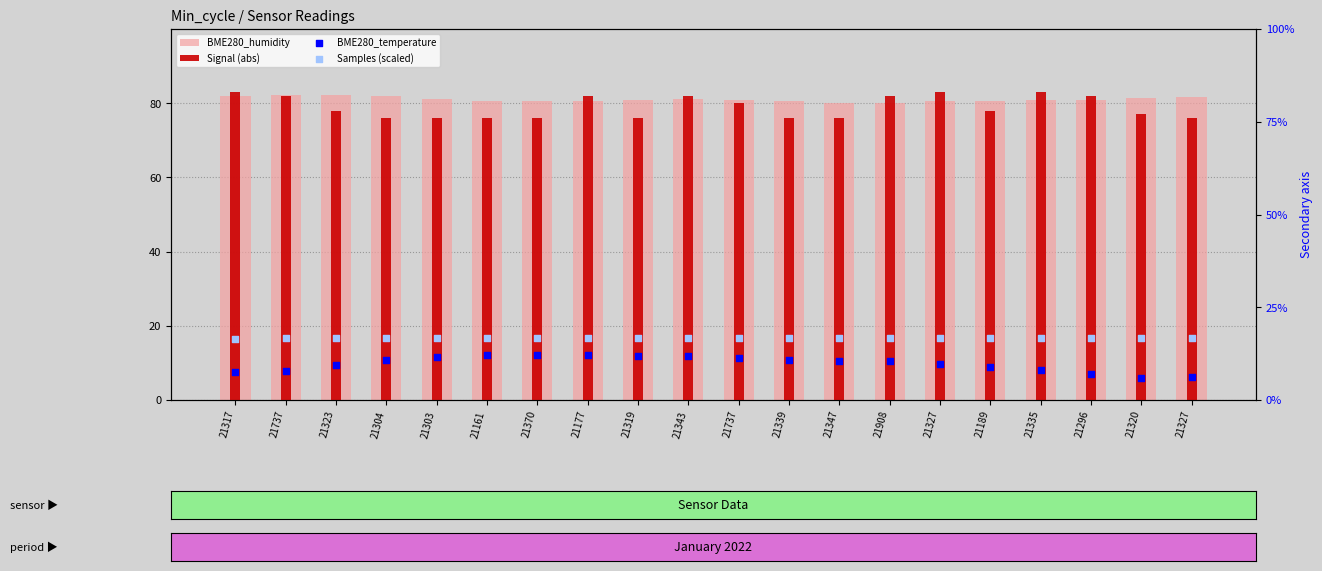

Which series reaches the minimum Y coordinate?

BME280_temperature